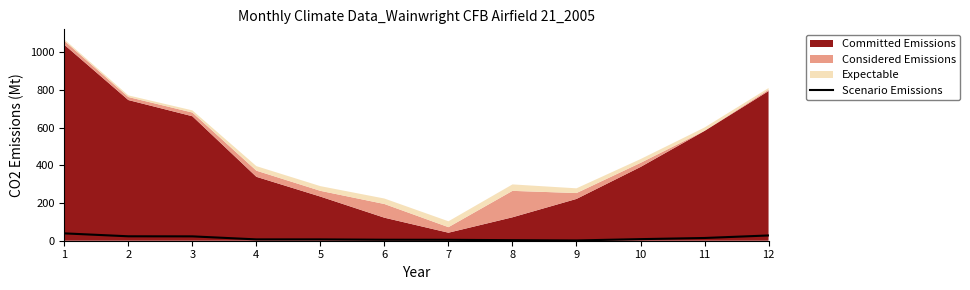

What is the maximum value for Scenario Emissions?

39.0